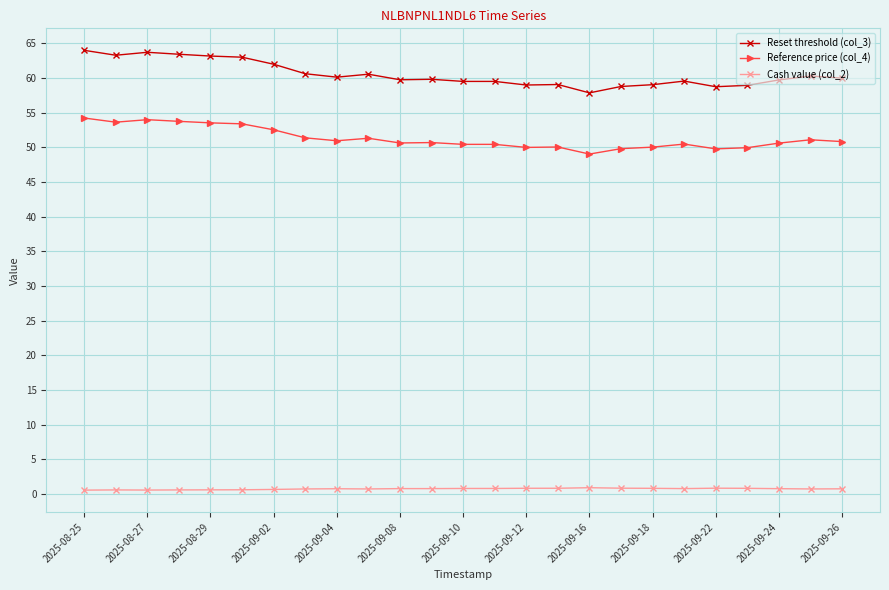

What are all the series names shown in the legend?

Reset threshold (col_3), Reference price (col_4), Cash value (col_2)